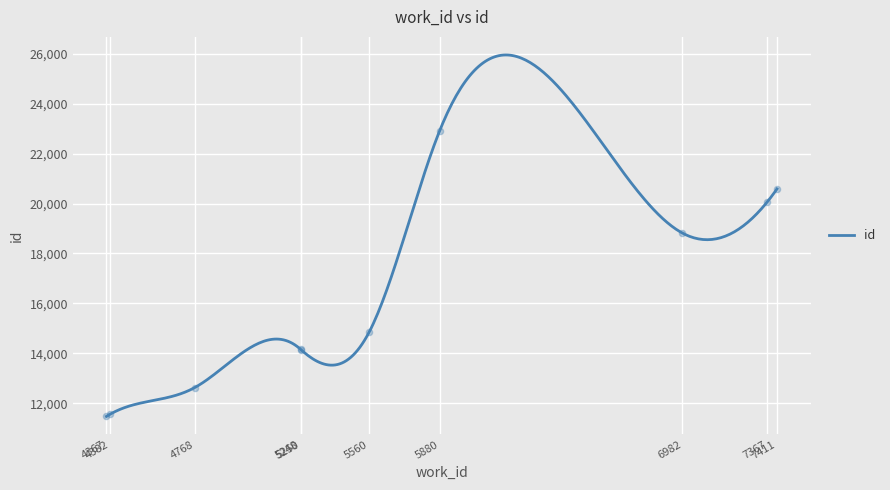

What is the maximum value for id?

25958.1